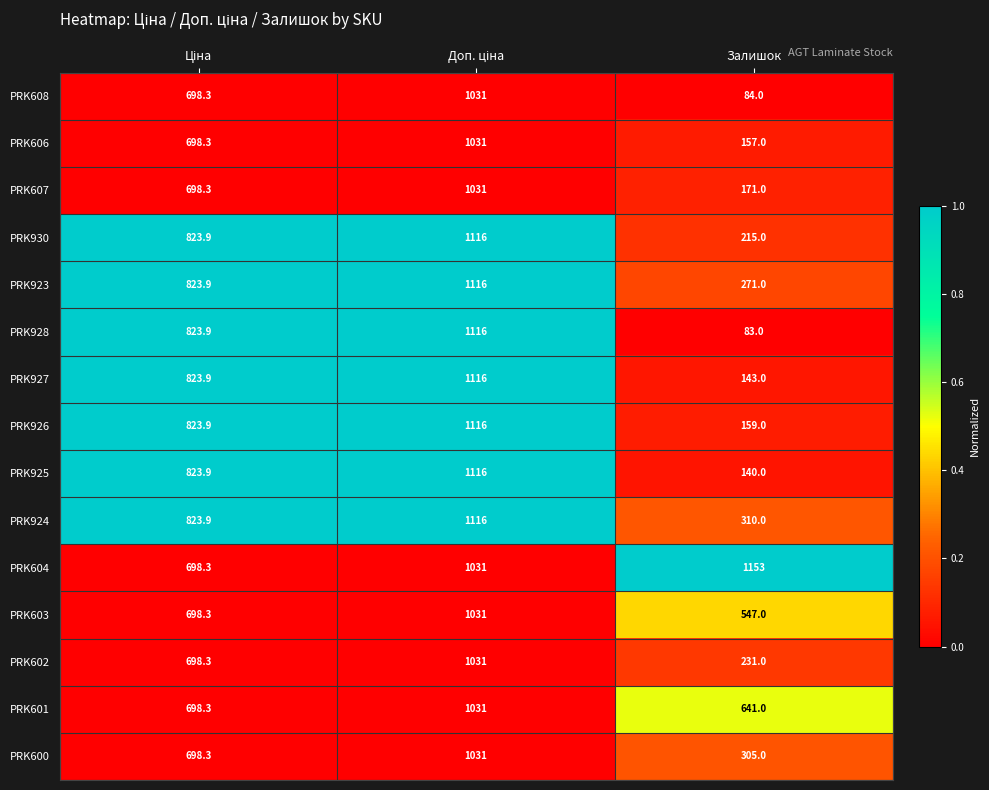

At which label does PRK924 reach its minimum?

Залишок